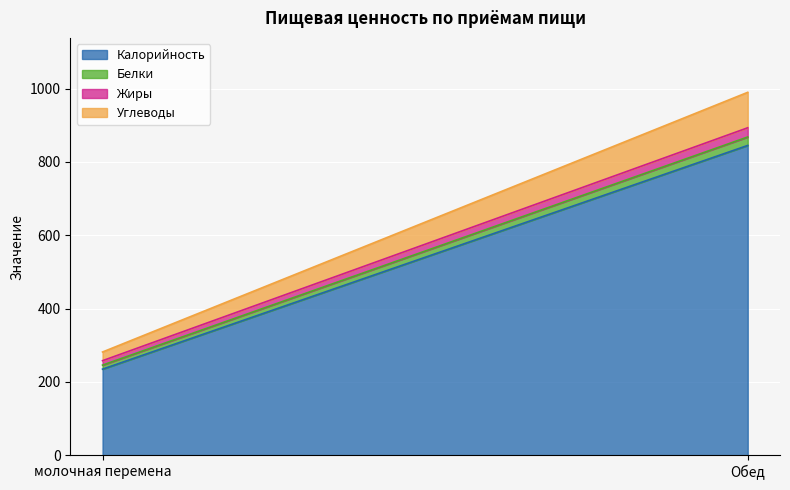

List the labels in order of Жиры value, largest first.

Обед, молочная перемена